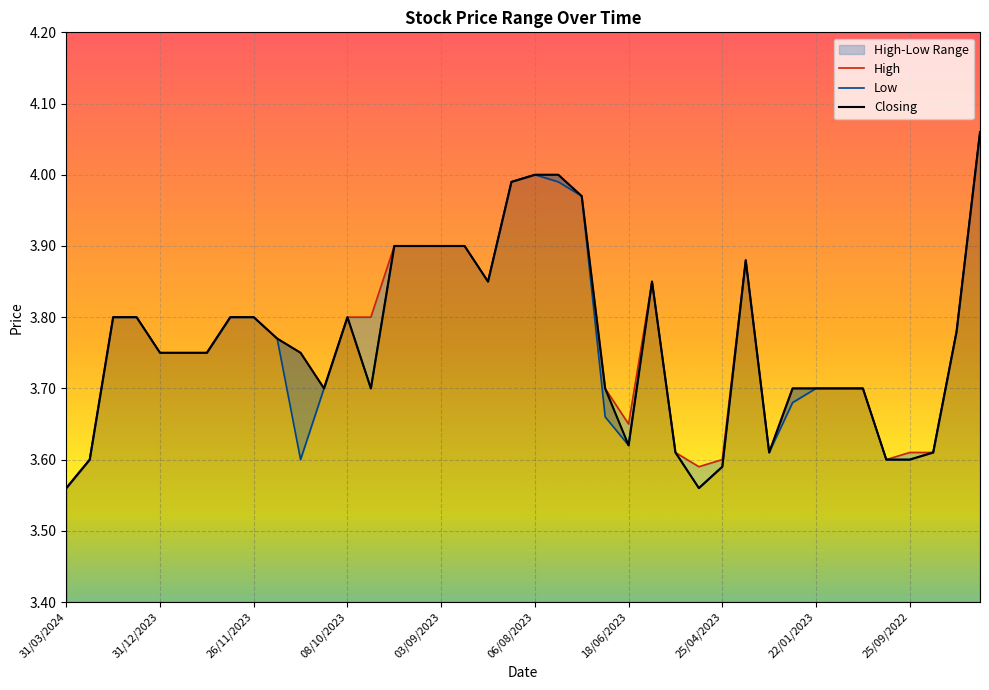

Which series has the largest range (max minus min)?

High